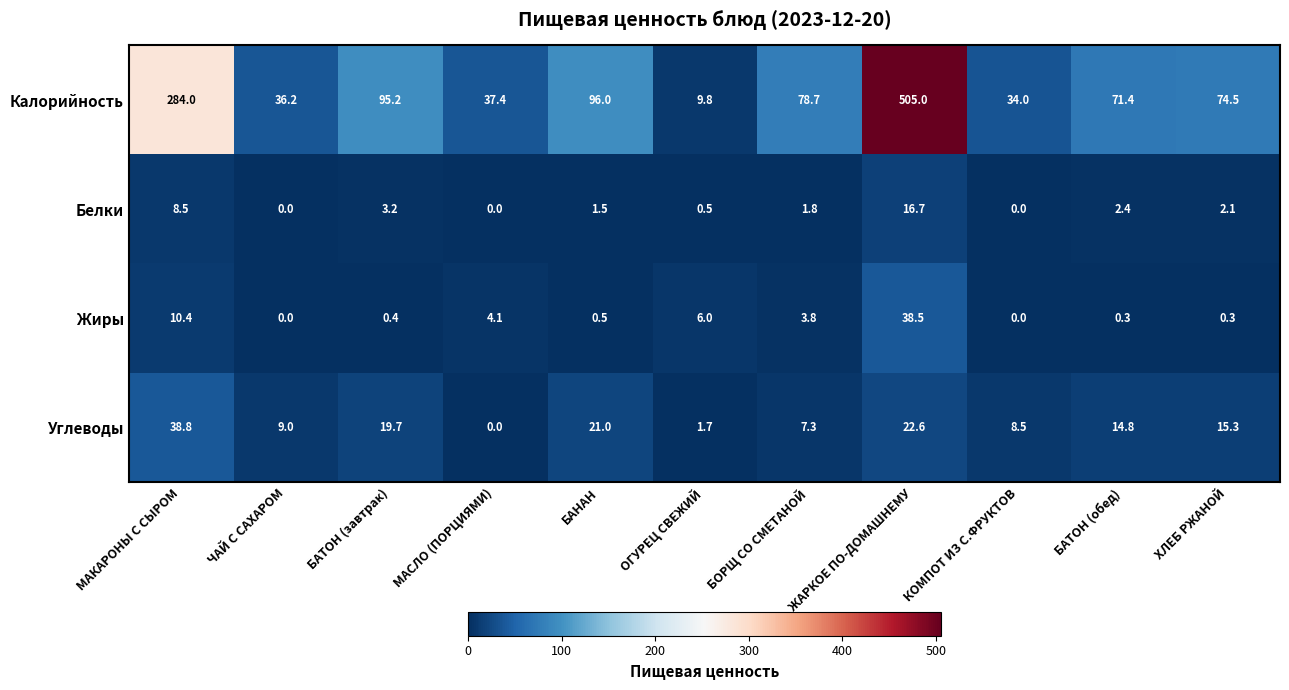

Is the value of Калорийность at БАТОН (завтрак) greater than the value of Жиры at КОМПОТ ИЗ С.ФРУКТОВ?

Yes